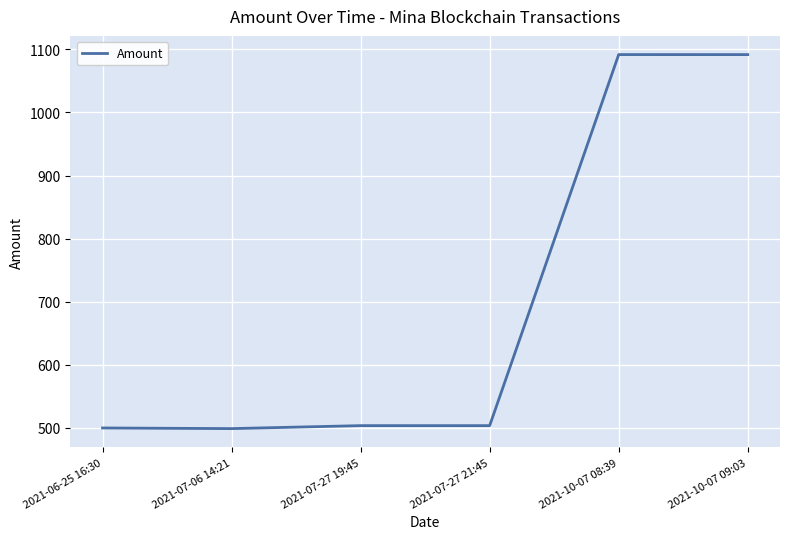

What is the difference between the maximum and minimum values?

592.8